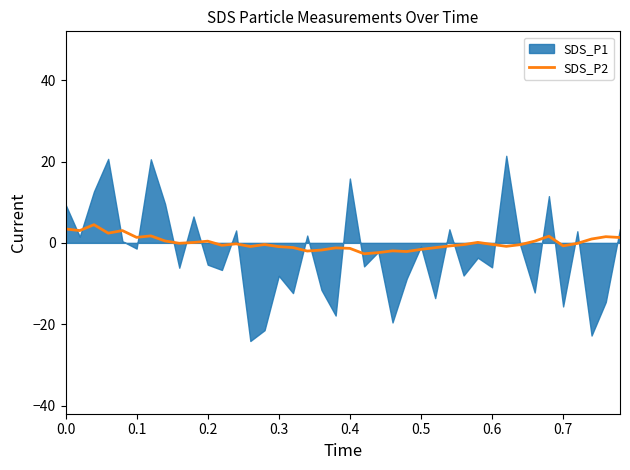

What is the minimum value for SDS_P2?

-2.7